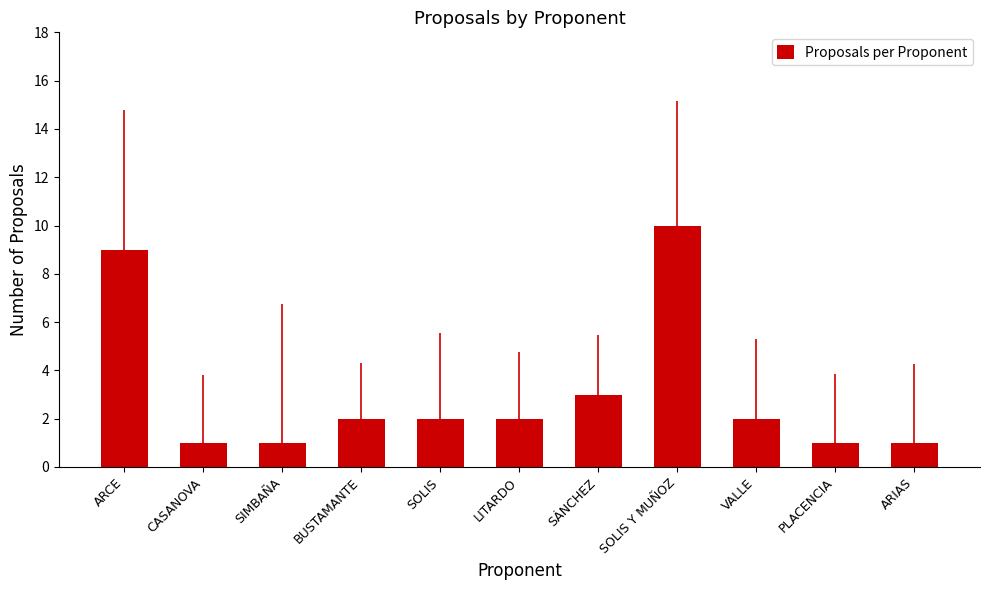

Reading left to right, list all the values displayed in this chart.

ARCE=9	CASANOVA=1	SIMBAÑA=1	BUSTAMANTE=2	SOLIS=2	LITARDO=2	SÁNCHEZ=3	SOLIS Y MUÑOZ=10	VALLE=2	PLACENCIA=1	ARIAS=1